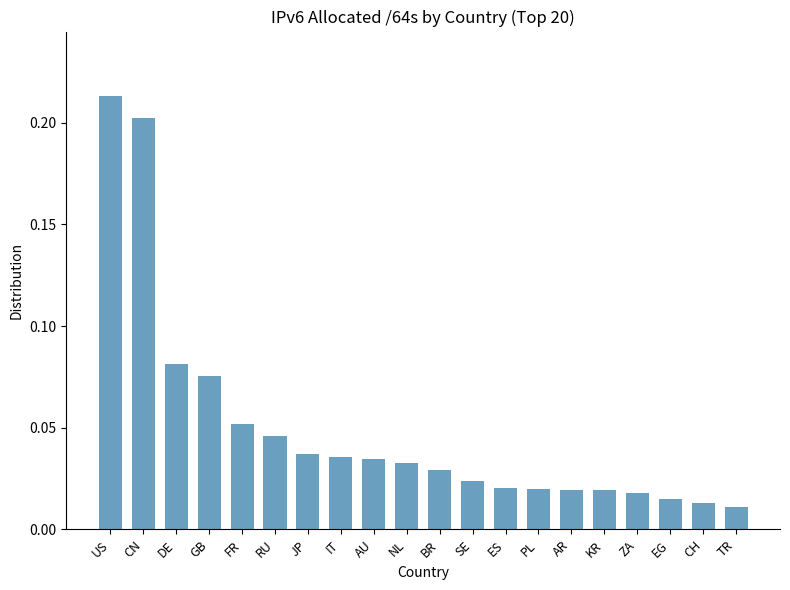

Does the chart contain any negative values?

No